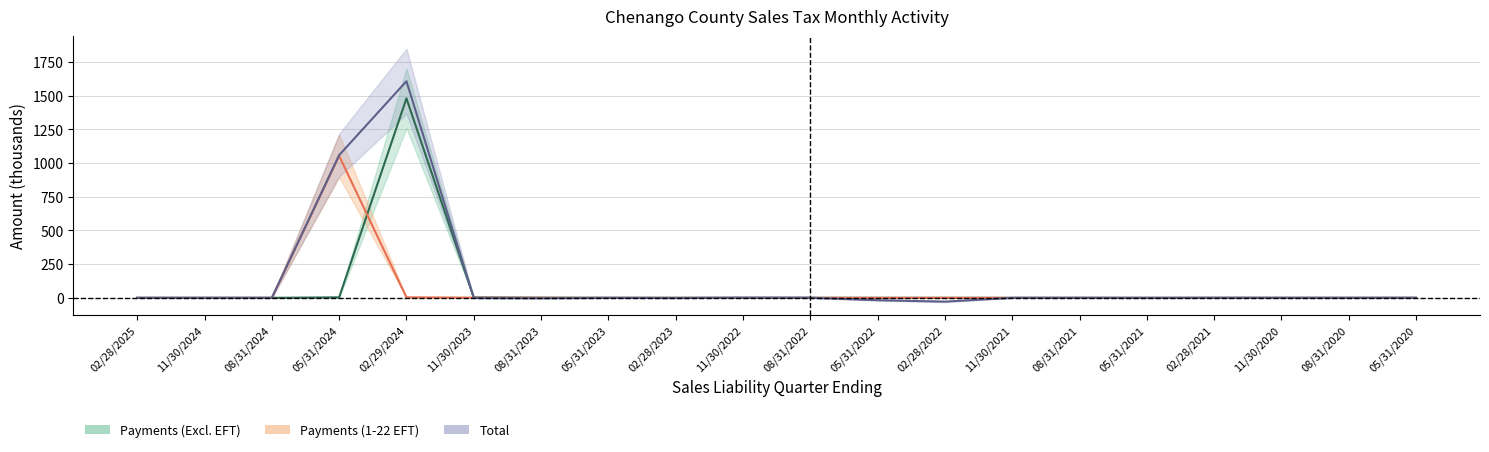

At which label does Total reach its peak?

02/29/2024